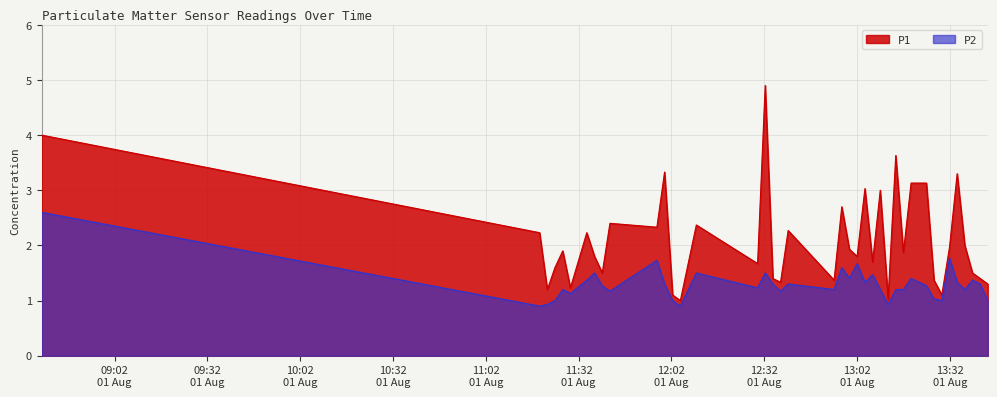

At which category does the chart reach its minimum across all series?

2023-08-01T11:19:23